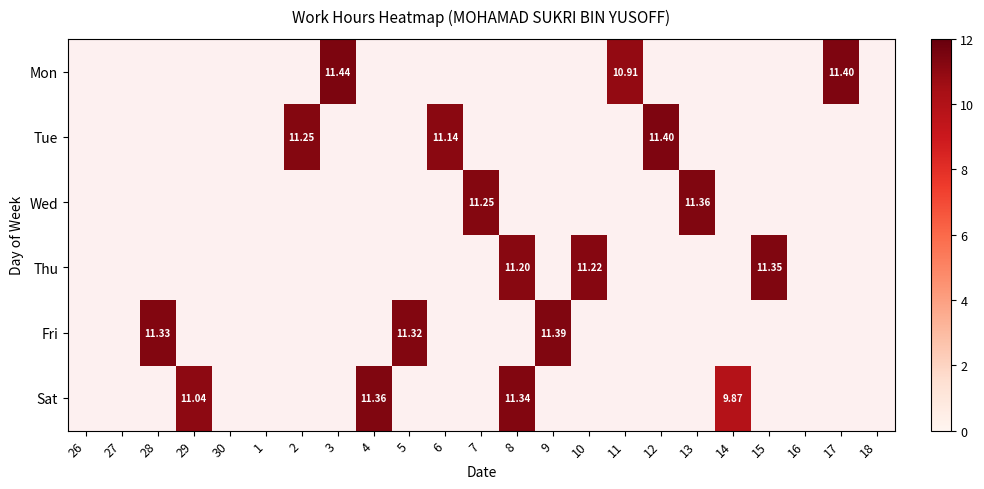

Count the number of categories in the chart.

23